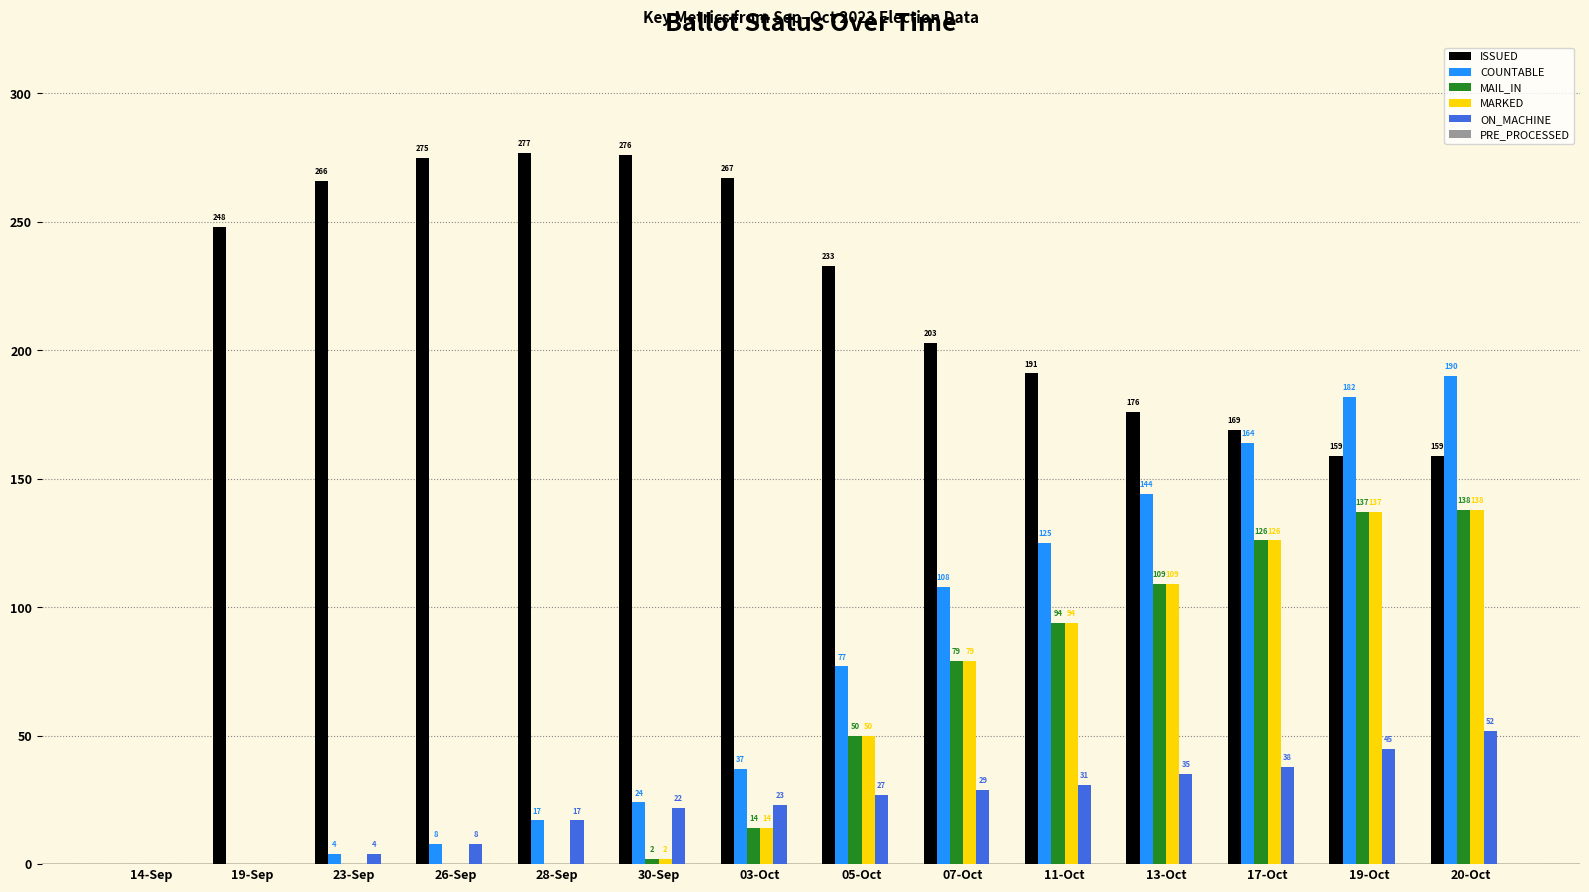

Are the bars horizontal?

No